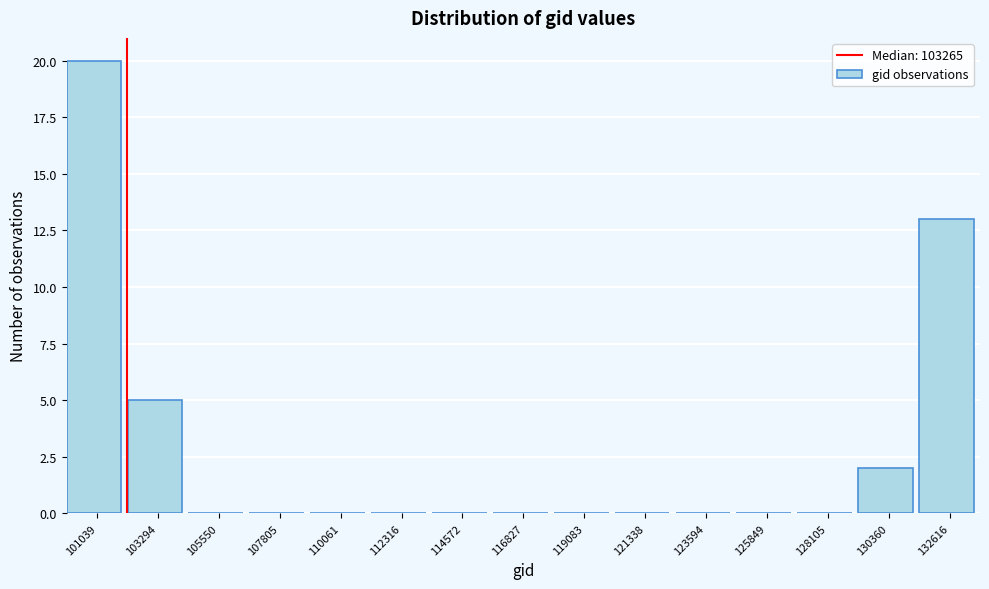

Reading left to right, what are all the values shown in this chart?

101039=20	103294=5	105550=0	107805=0	110061=0	112316=0	114572=0	116827=0	119083=0	121338=0	123594=0	125849=0	128105=0	130360=2	132616=13